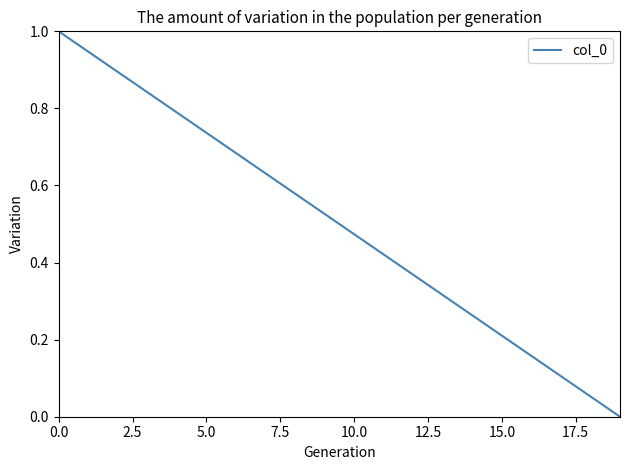

What is the difference between the maximum and minimum values?

1.0